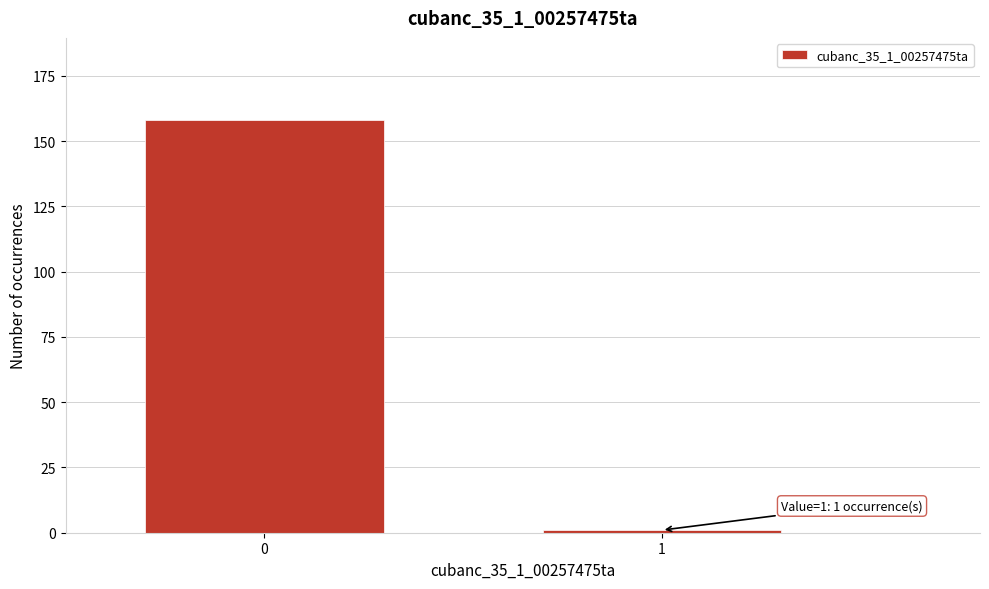

Reading left to right, what are all the values shown in this chart?

158	1